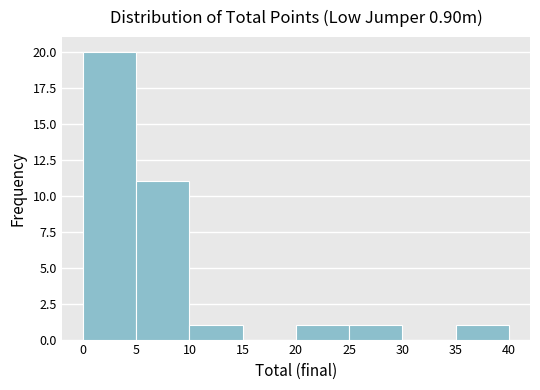

Reading left to right, list every bar in this chart as the range it spans on the x-axis followed by its height. The values are not printed on the chart, so give them approximately, as read against the axis.

0 to 5: 20
5 to 10: 11
10 to 15: 1
15 to 20: 0
20 to 25: 1
25 to 30: 1
30 to 35: 0
35 to 40: 1